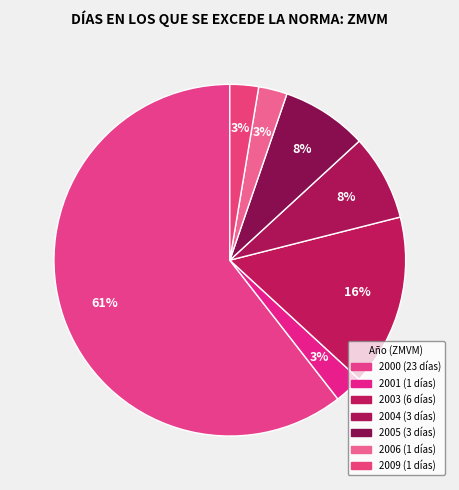

How many slices are in this pie chart?

7